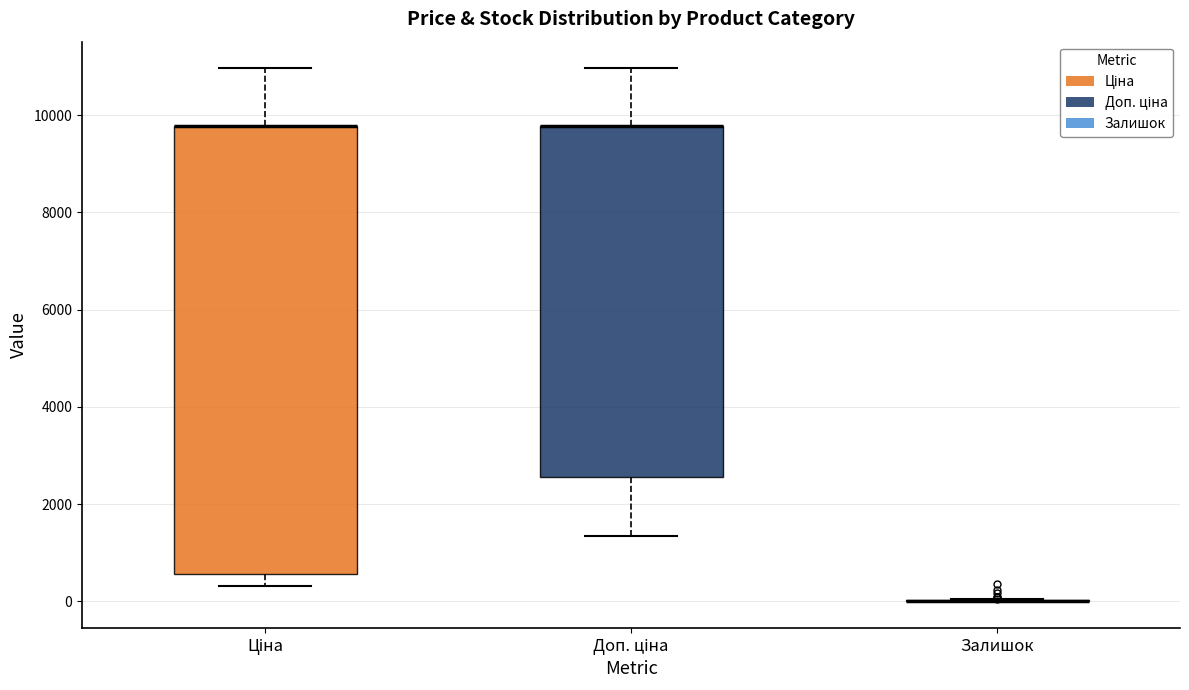

Where is the lower edge of the box for Ціна on the y-axis? The values are not printed on the chart, so give them approximately, as read against the axis.

600